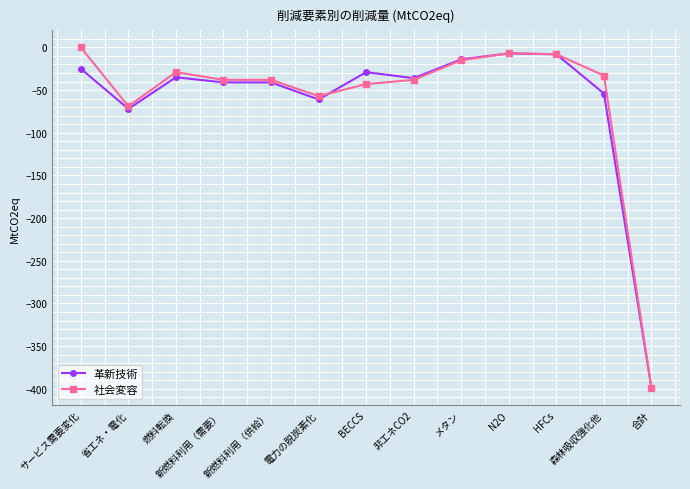

What is the difference between the highest and lowest values at 燃料転換?

6